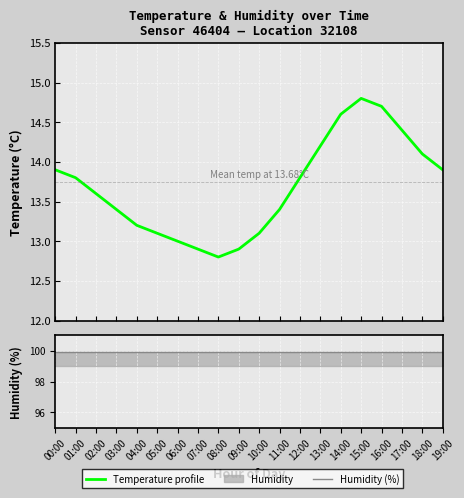

Is this an area chart (filled region under the line)?

No